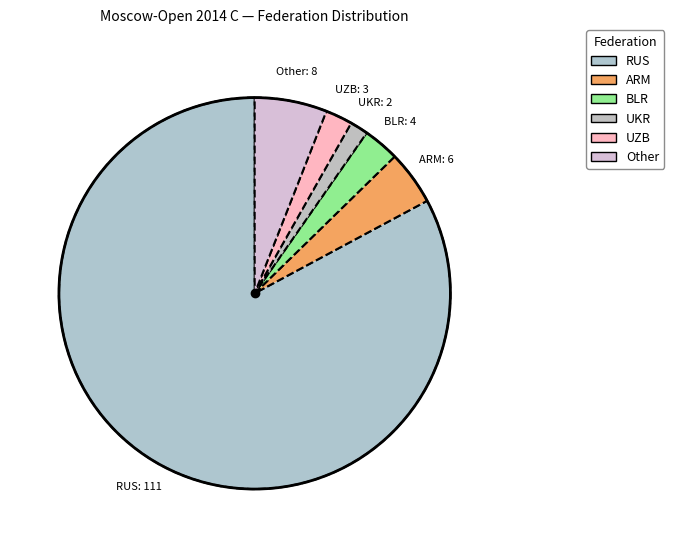

Count the number of slices in the pie.

6